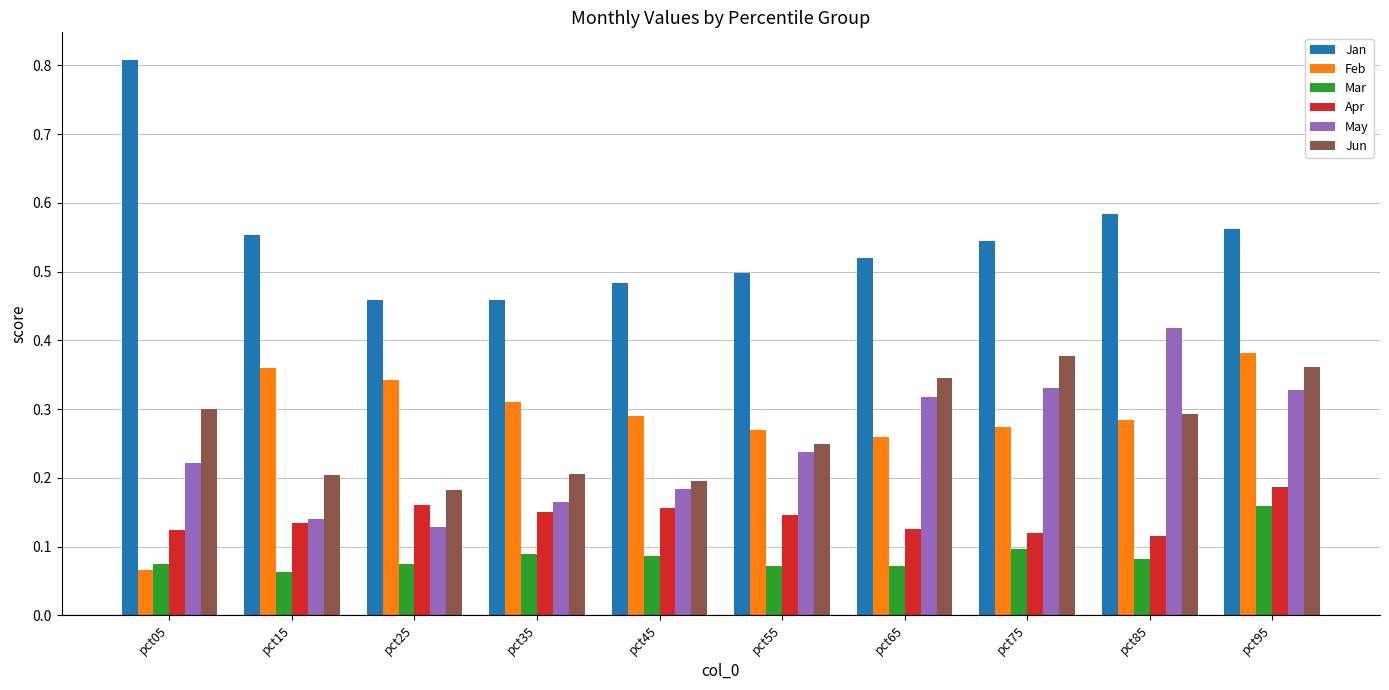

At how many categories does at least one series exceed 0?

10